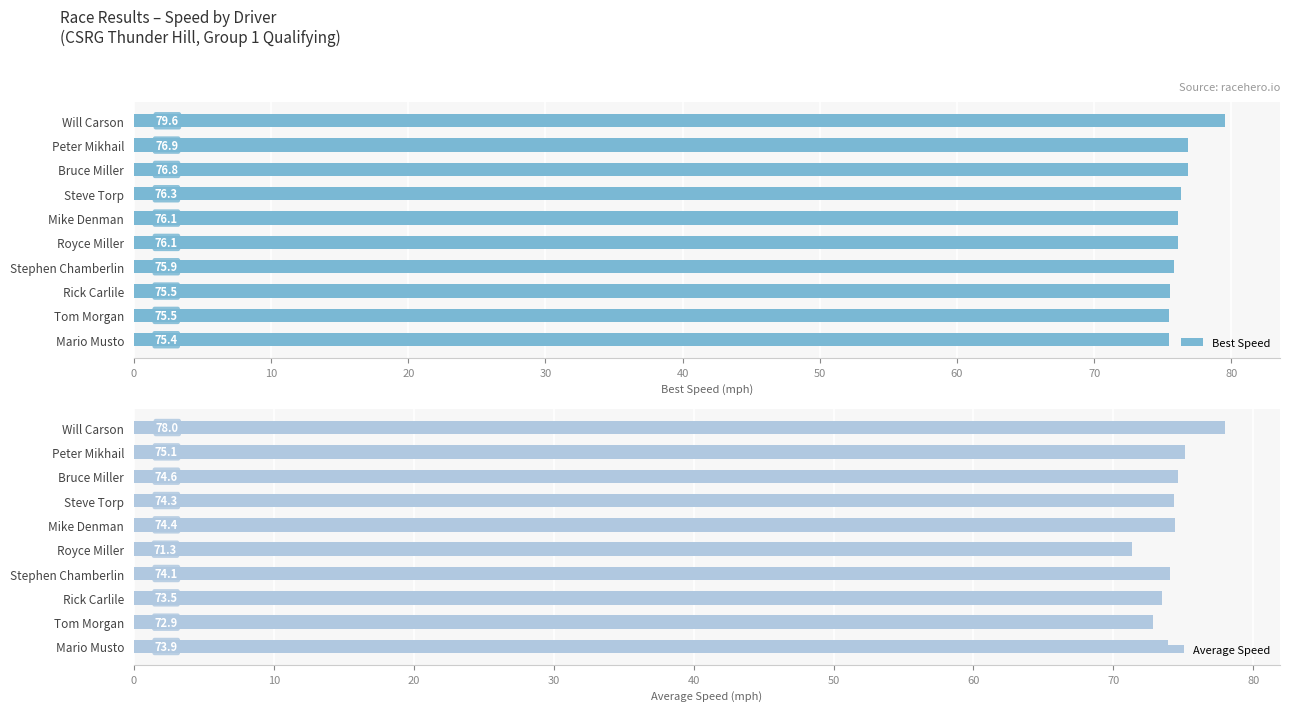

The value of Best Speed at Bruce Miller is 76.8. True or false?

True